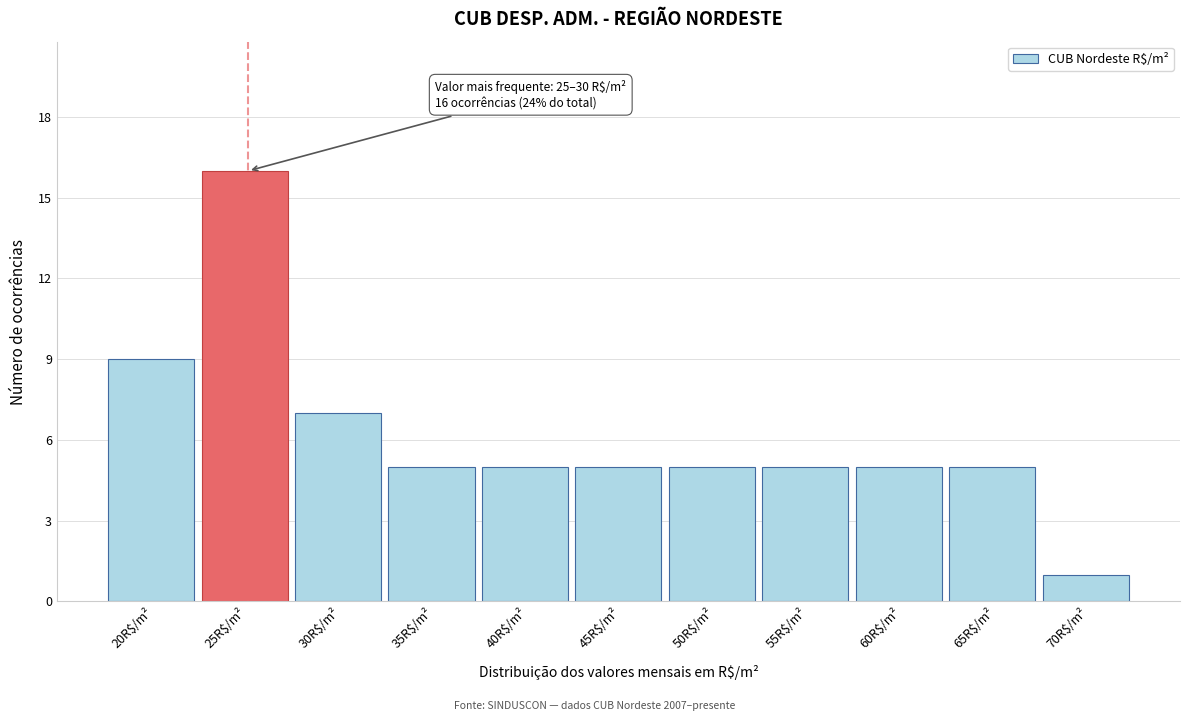

Reading left to right, what are all the values shown in this chart?

9	16	7	5	5	5	5	5	5	5	1